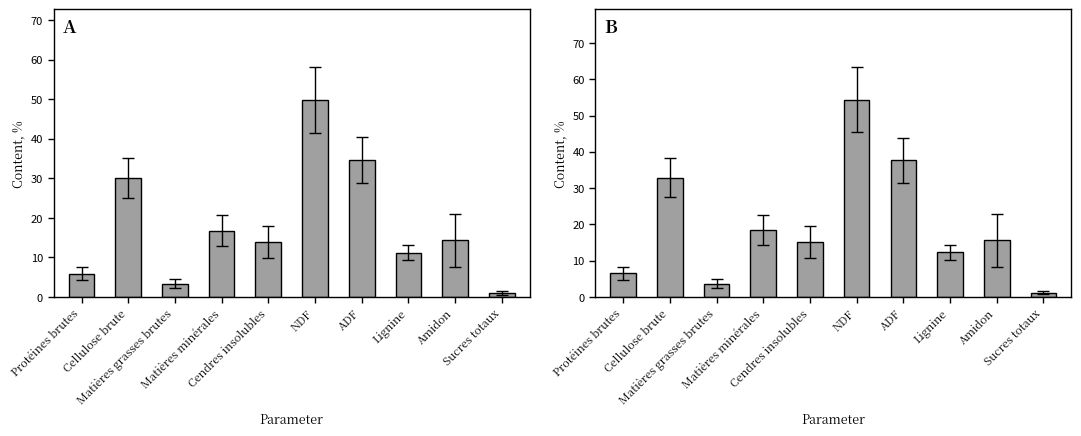

What is the maximum value shown in the chart?

54.4